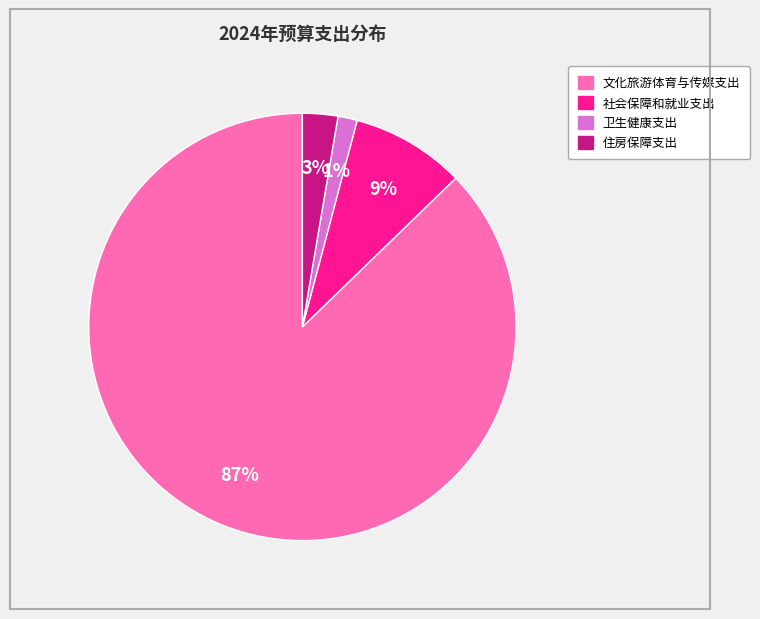

Which slice is the smallest?

卫生健康支出